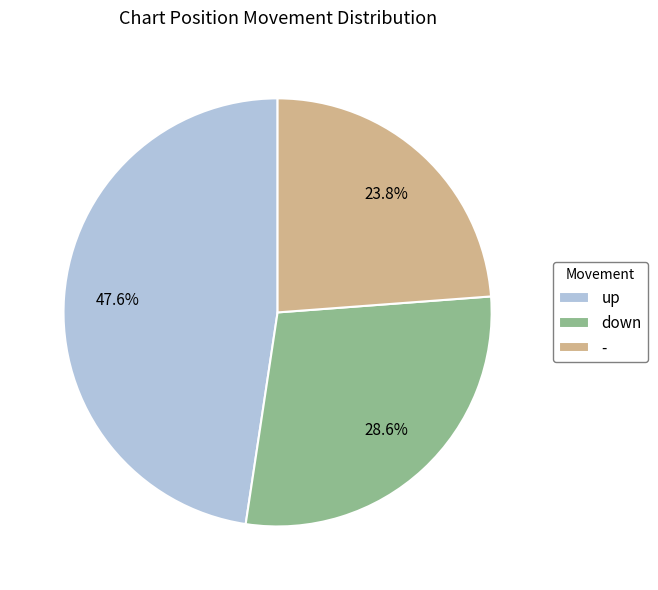

To the nearest percent, what is the combined percentage of up and -?

71%